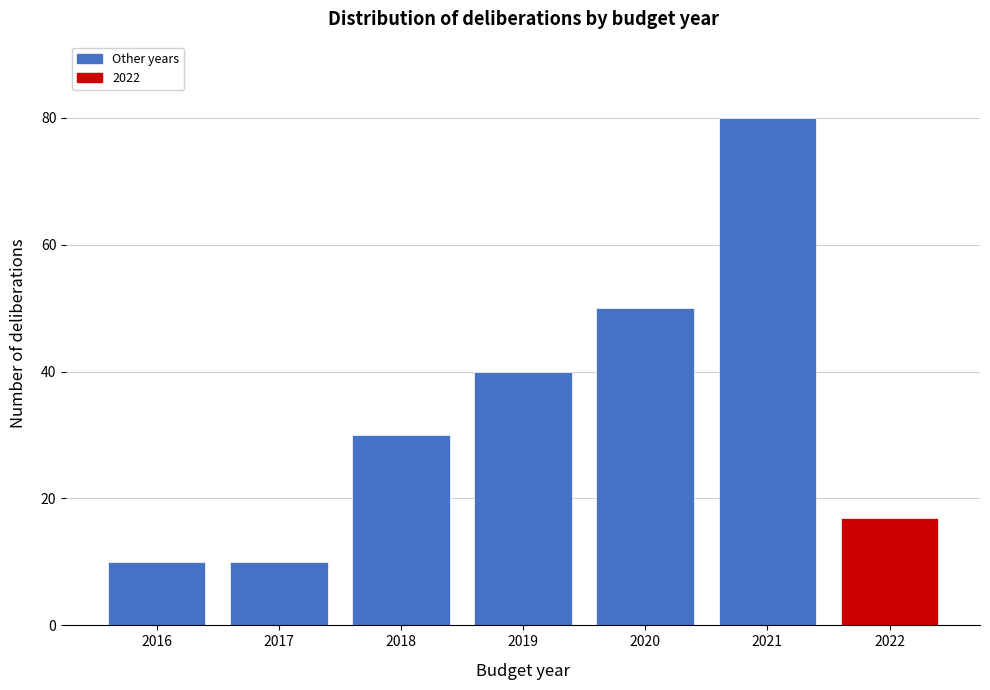

Reading left to right, transcribe this chart: for each bar, give the range it covers on the x-axis and its height. The values are not printed on the chart, so give them approximately, as read against the axis.

2015.5 to 2016.5: 10
2016.5 to 2017.5: 10
2017.5 to 2018.5: 30
2018.5 to 2019.5: 40
2019.5 to 2020.5: 50
2020.5 to 2021.5: 80
2021.5 to 2022.5: 18